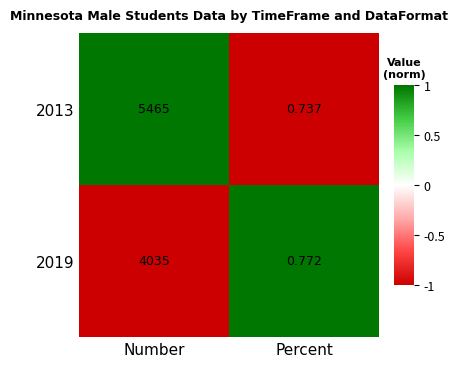

At which category does the chart reach its minimum across all series?

Percent